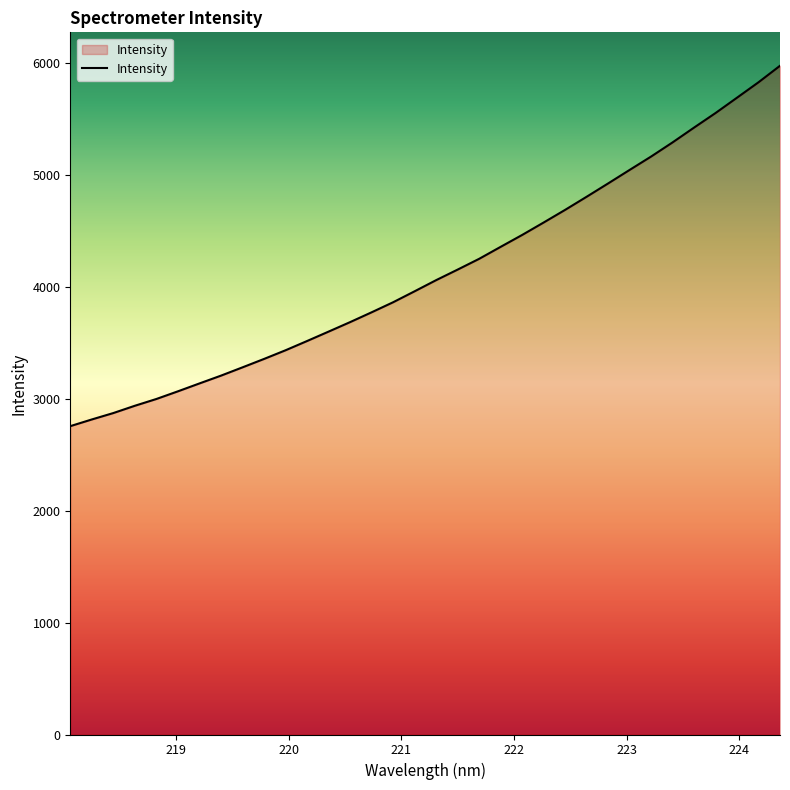

What is the difference between the second highest and minimum values?

3070.5